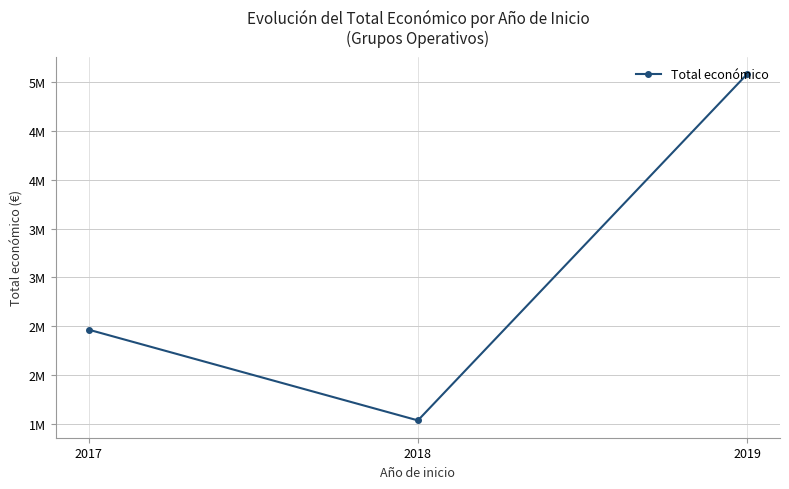

Does the chart have visible grid lines?

Yes